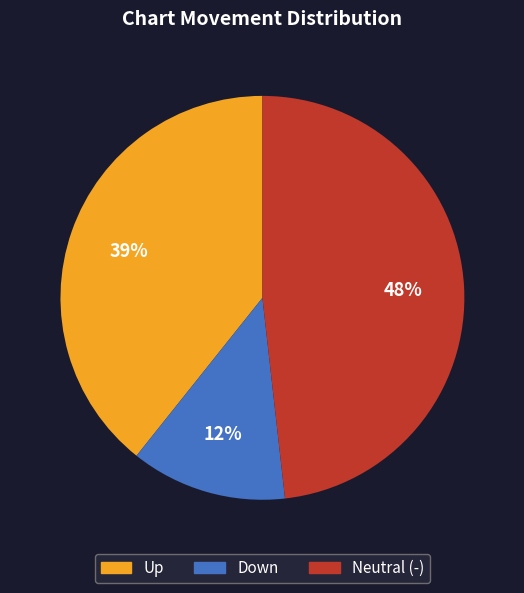

To the nearest percent, what is the difference between the largest and smallest slice percentages?

36%